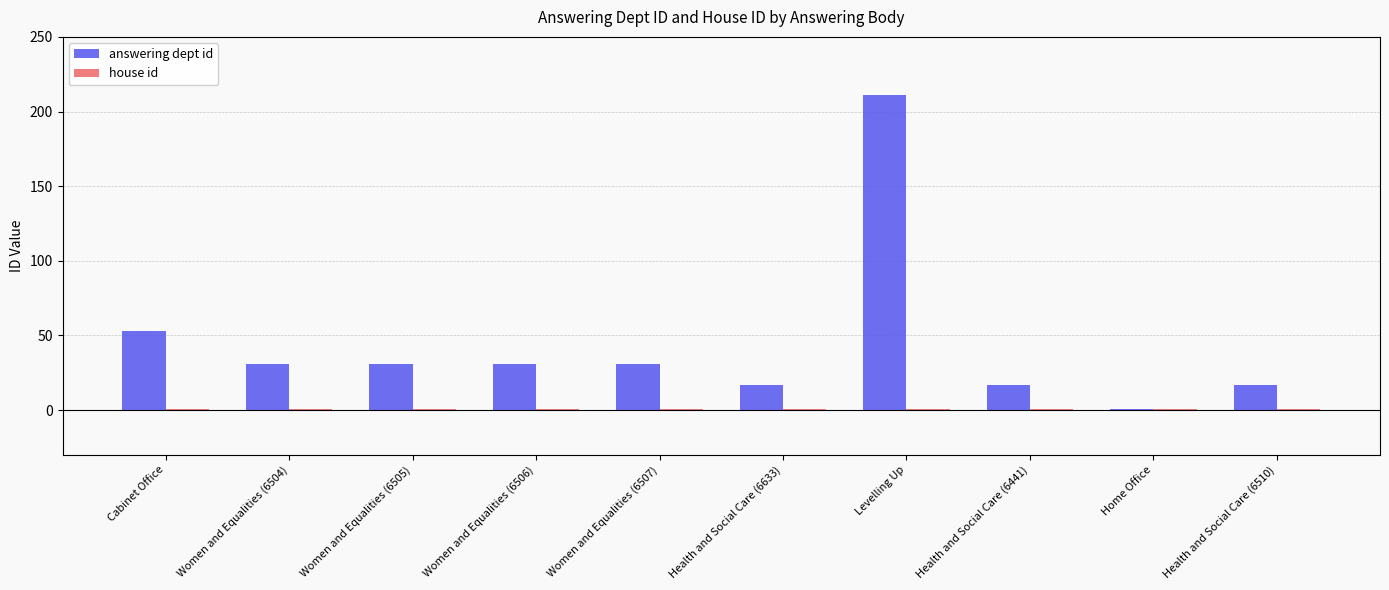

What is the value of the answering dept id bar at the 1st from the left?

53